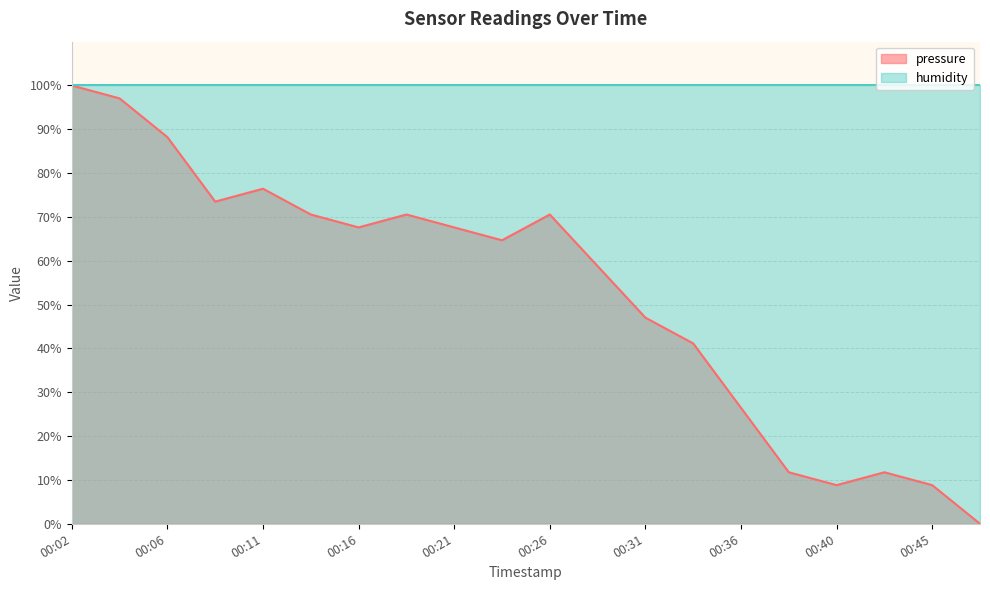

List the labels in order of value, largest first.

00:02, 00:04, 00:06, 00:11, 00:09, 00:14, 00:19, 00:26, 00:16, 00:21, 00:23, 00:28, 00:31, 00:33, 00:36, 00:38, 00:43, 00:40, 00:45, 00:48